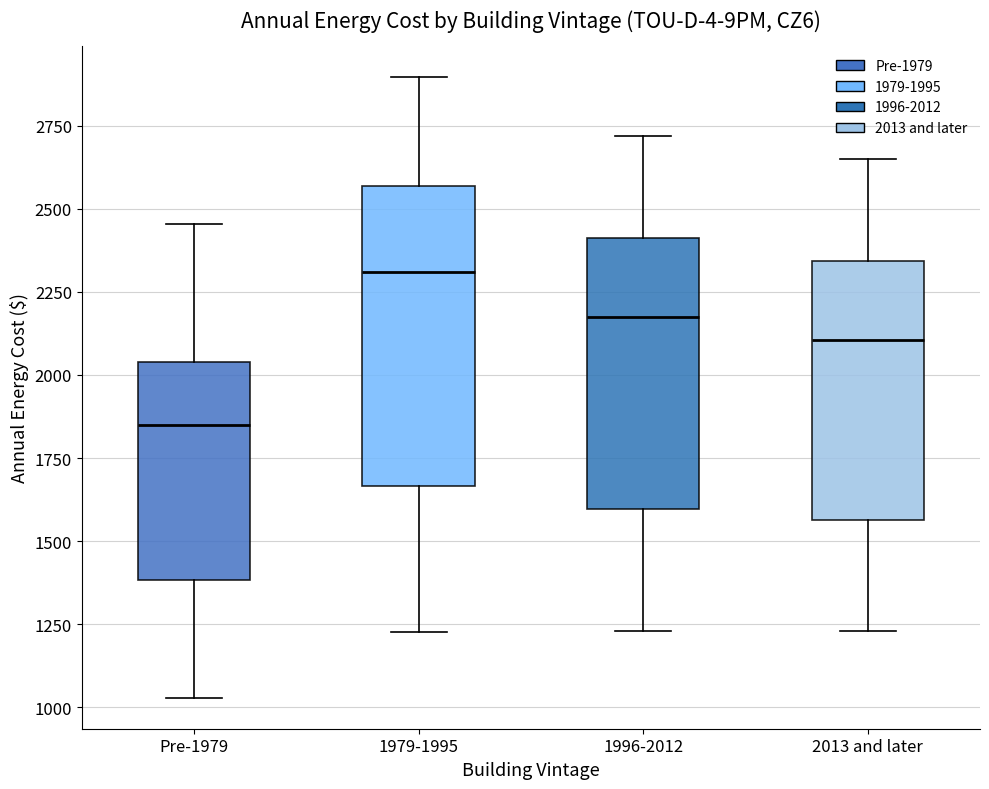

Comparing the boxes themselves (not the whiskers), which one is the tallest?

1979-1995